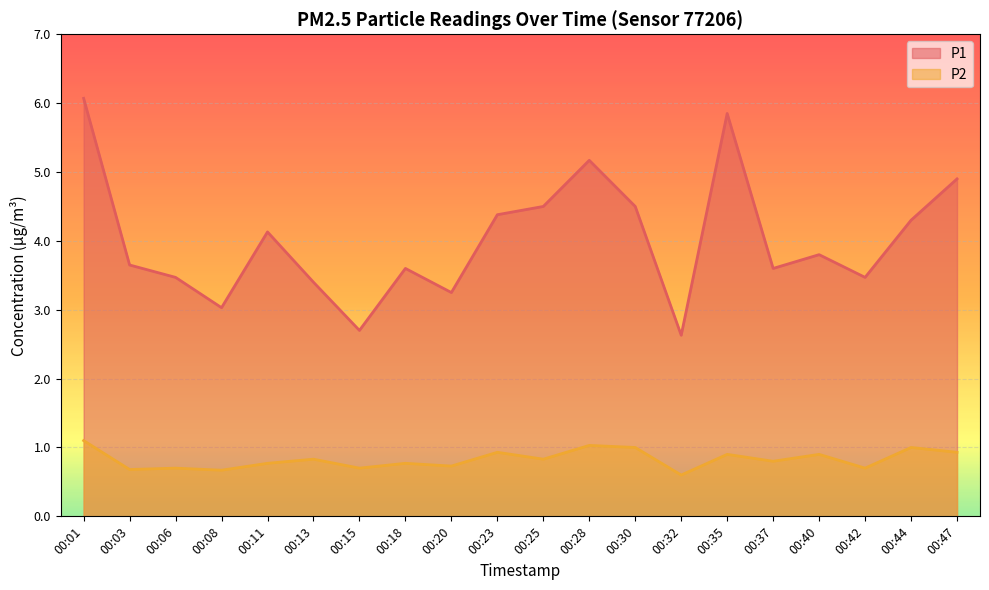

Where is the first local minimum for P2?

00:03